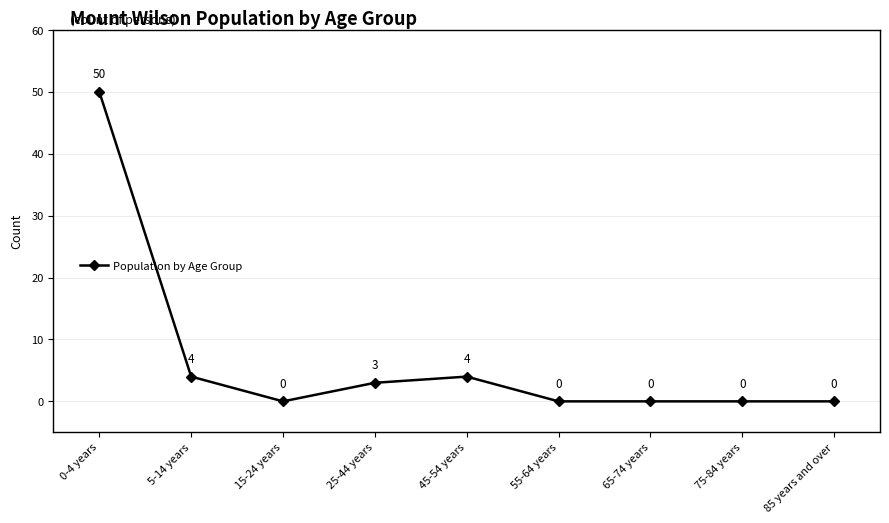

Is it true that the value at 0-4 years is 15?

False